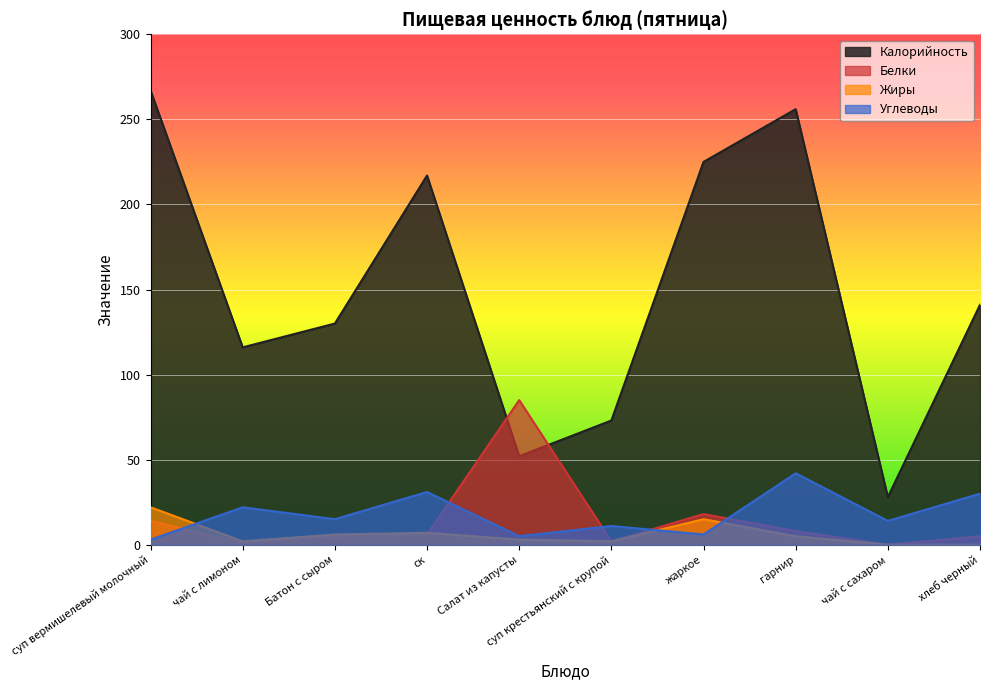

What is the label of the 8th point from the right?

Батон с сыром